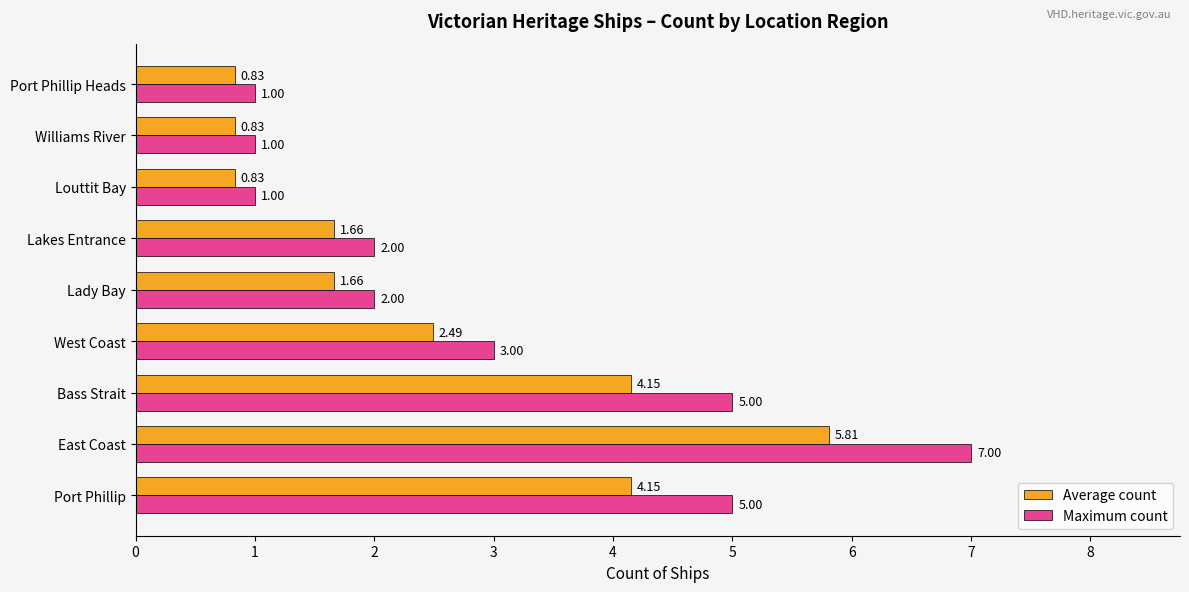

Rank the series at Lakes Entrance from lowest to highest value.

Average count, Maximum count